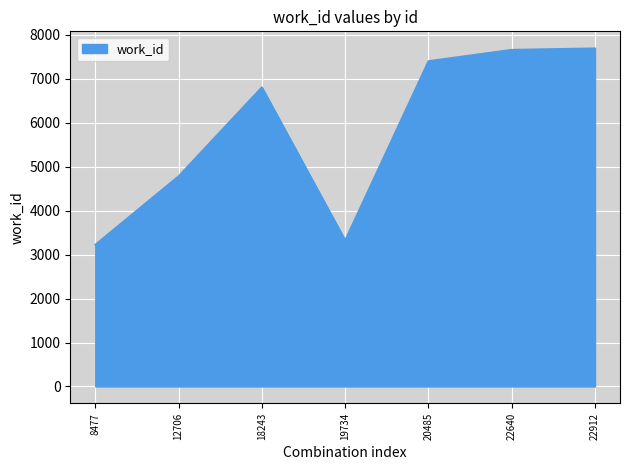

Between 12706 and 19734, which is larger?

12706